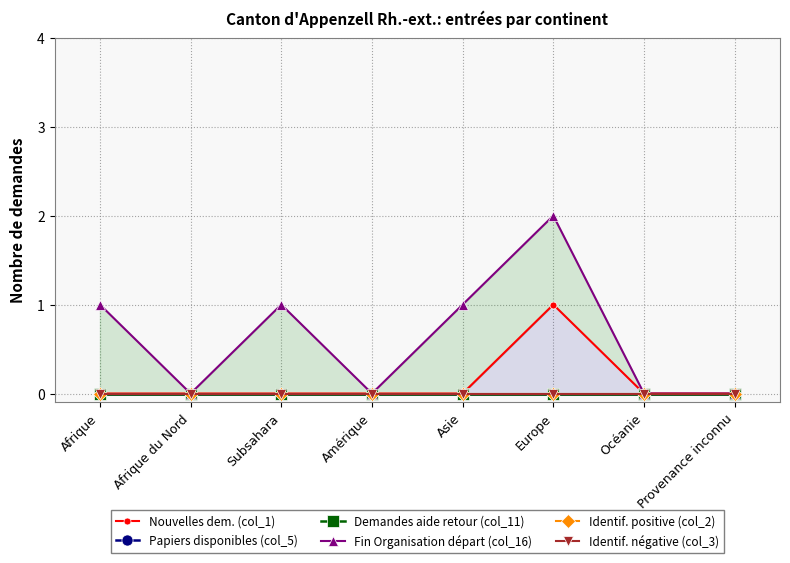

Which series has the largest total across all categories?

Fin Organisation départ (col_16)